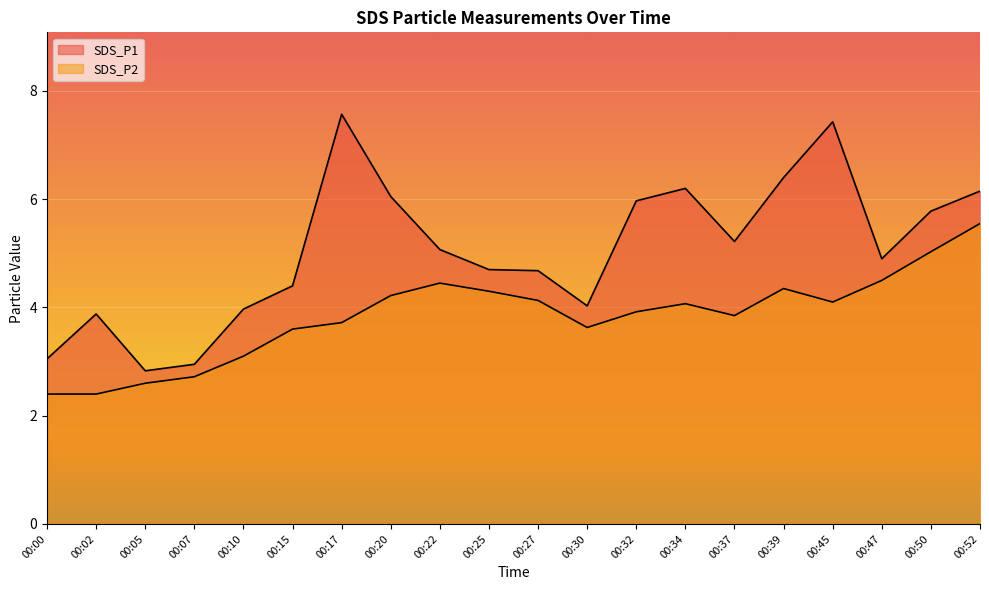

At 00:30, list the series in order from largest to smallest.

SDS_P1, SDS_P2